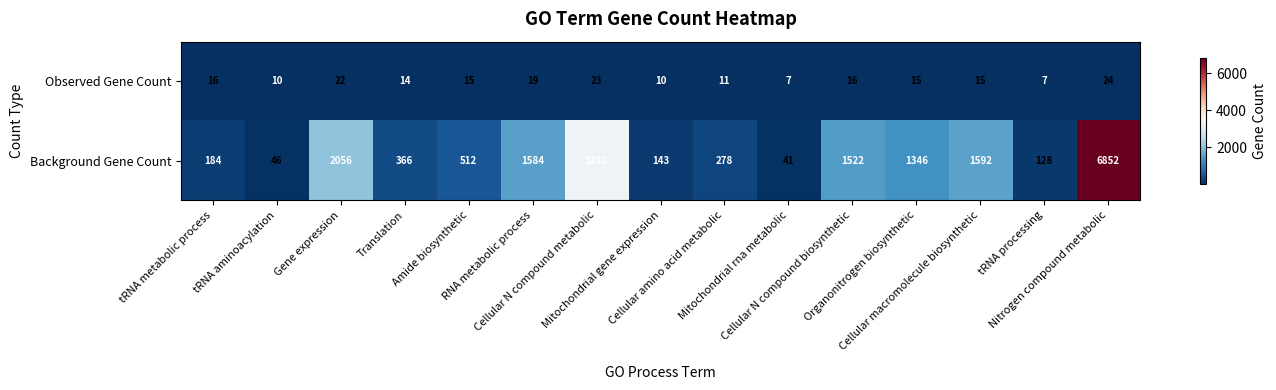

What is the difference between the maximum and second lowest values in the Background Gene Count series?

6806